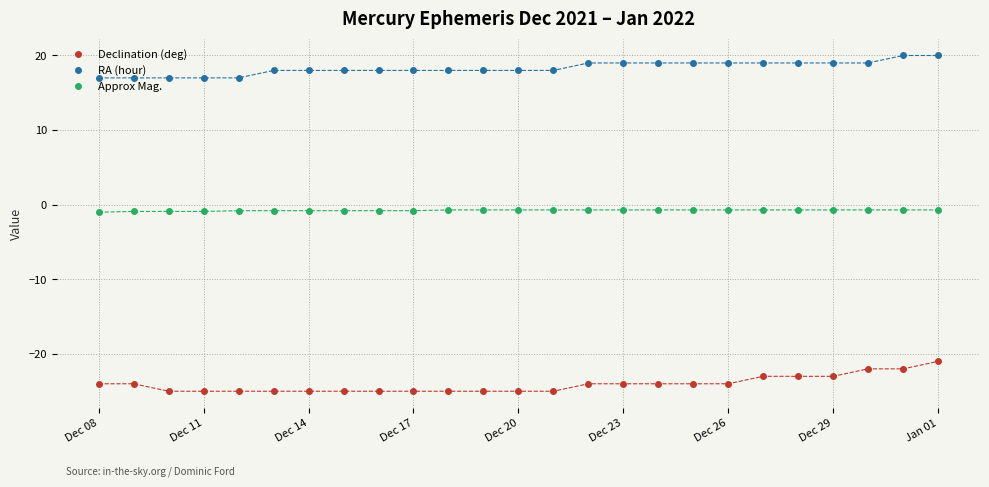

What is the minimum value shown in the chart?

-25.0